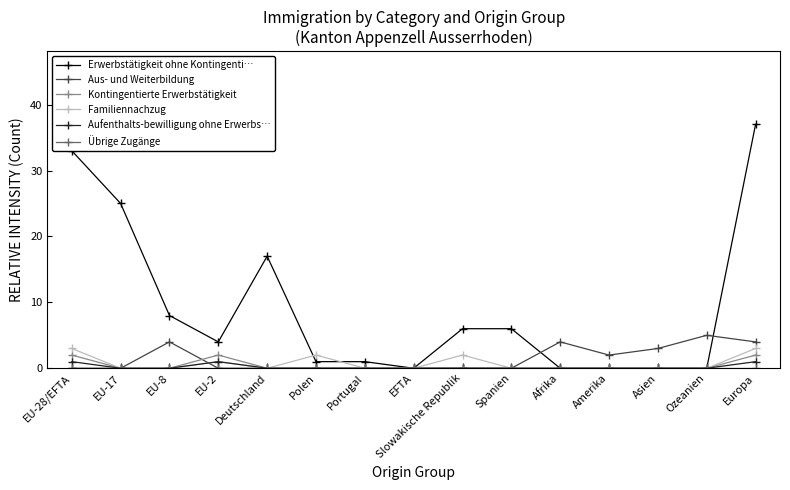

True or false: Aus- und Weiterbildung and Kontingentierte Erwerbstätigkeit intersect in this chart.

True